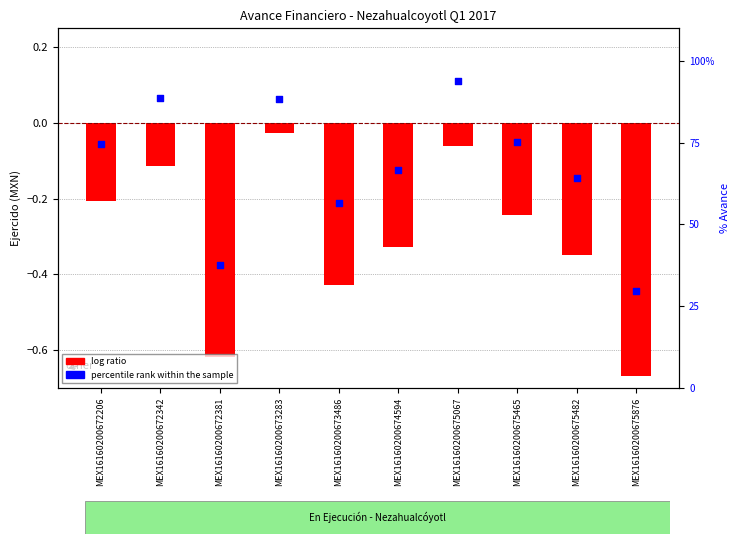

What is the total value across all series at MEX16160200675465?

74.9